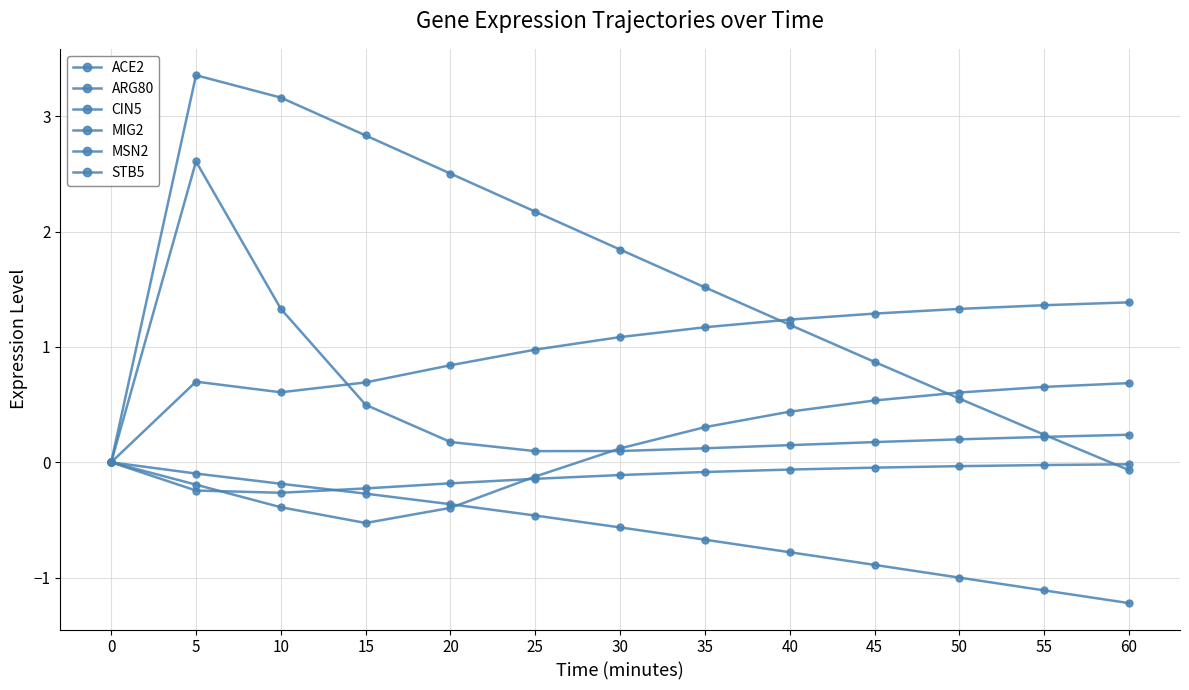

What is the value of the MIG2 point at the 11th from the left?

0.6